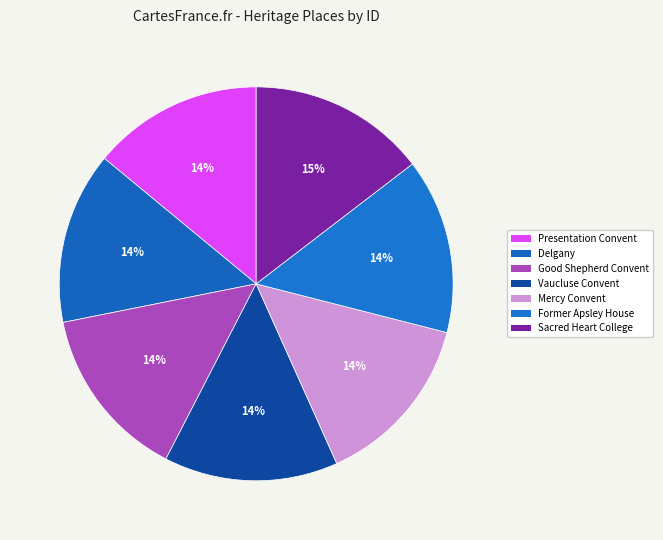

To the nearest percent, what is the average slice percentage?

14%